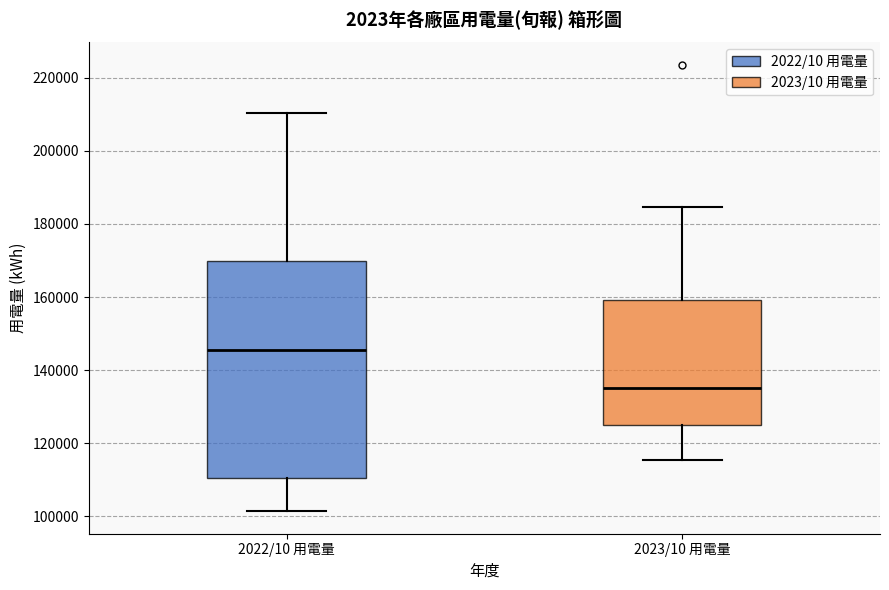

Reading left to right, read every box against the y-axis: the position of its median line, the range the box covers, and the ends of its whiskers. The values are not printed on the chart, so give them approximately, as read against the axis.

2022/10 用電量: median 146000, box 110000 to 170000, whiskers 102000 to 210000
2023/10 用電量: median 136000, box 124000 to 160000, whiskers 116000 to 184000